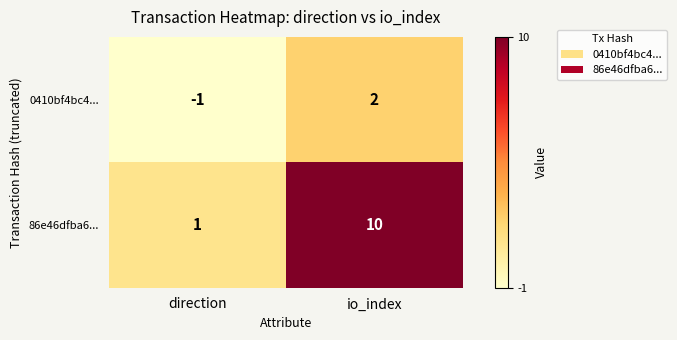

Which series has the largest range (max minus min)?

86e46dfba6...